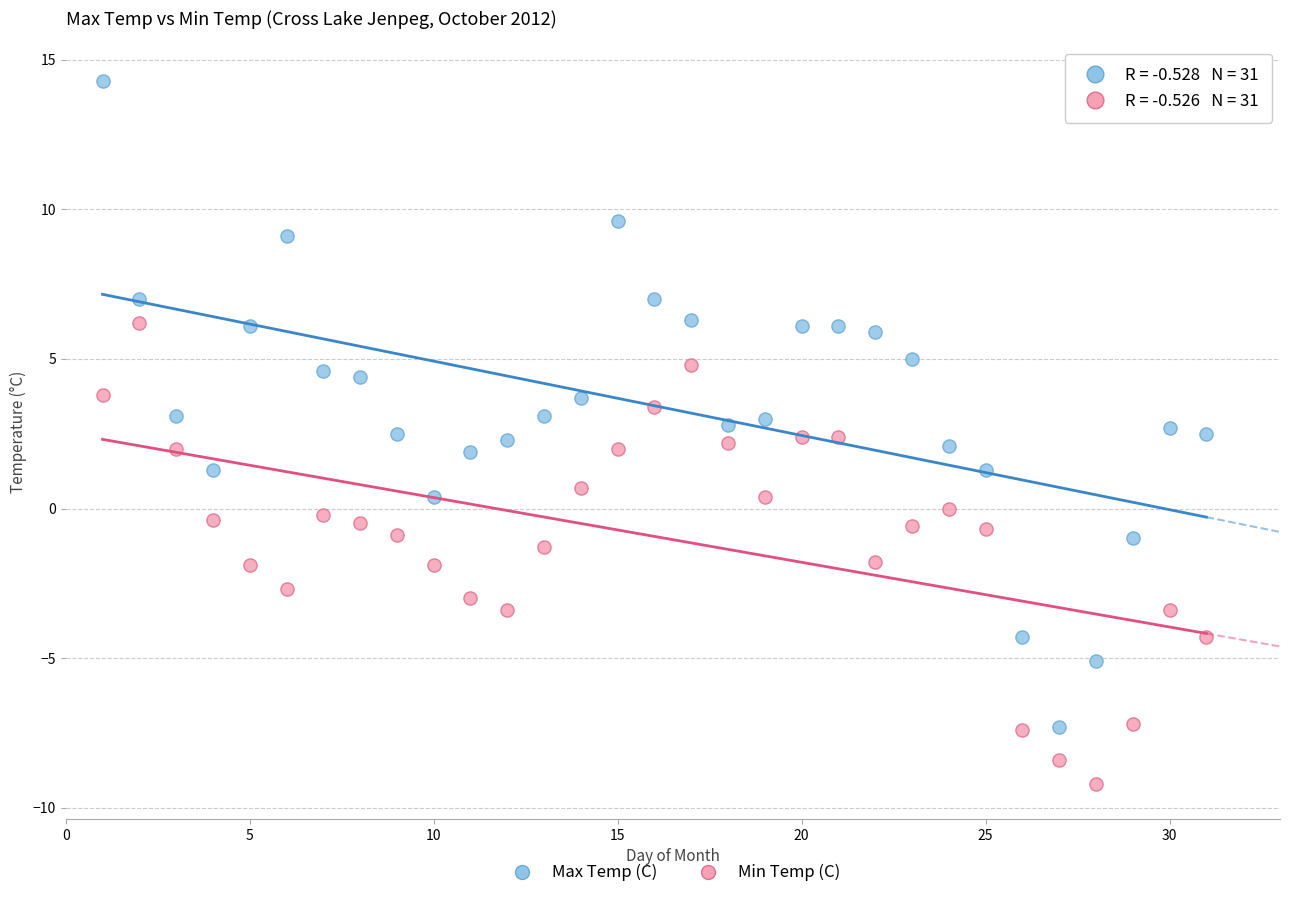

Which series has the widest spread of Y values?

Max Temp (C)